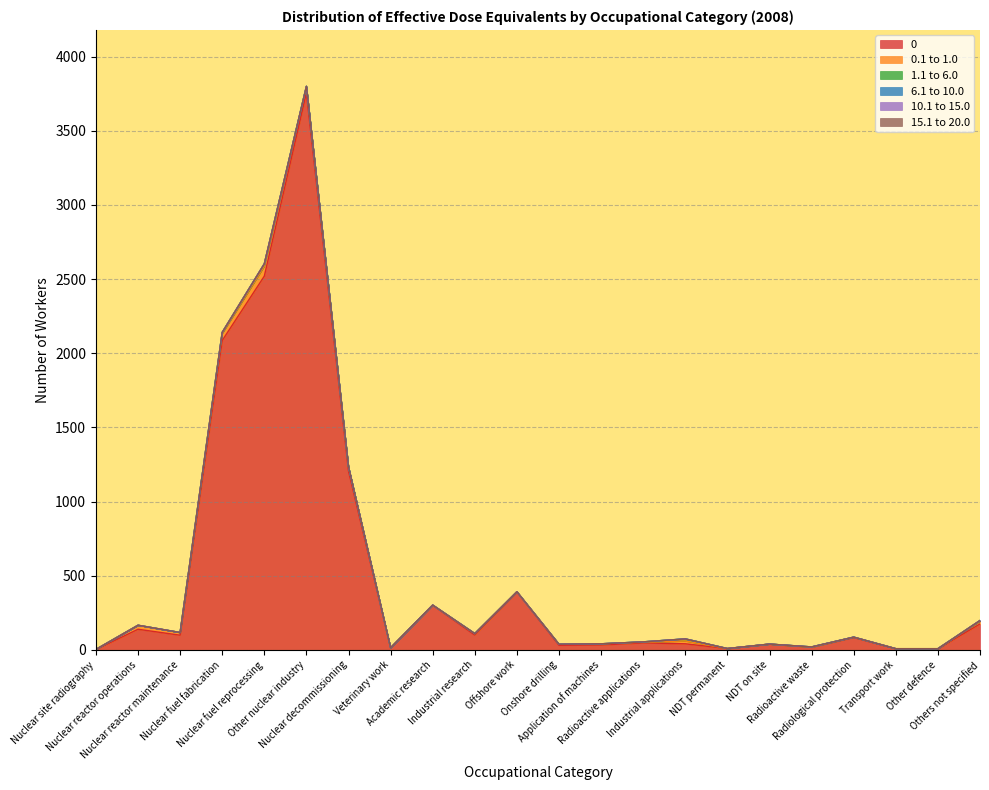

Does the chart have visible grid lines?

Yes